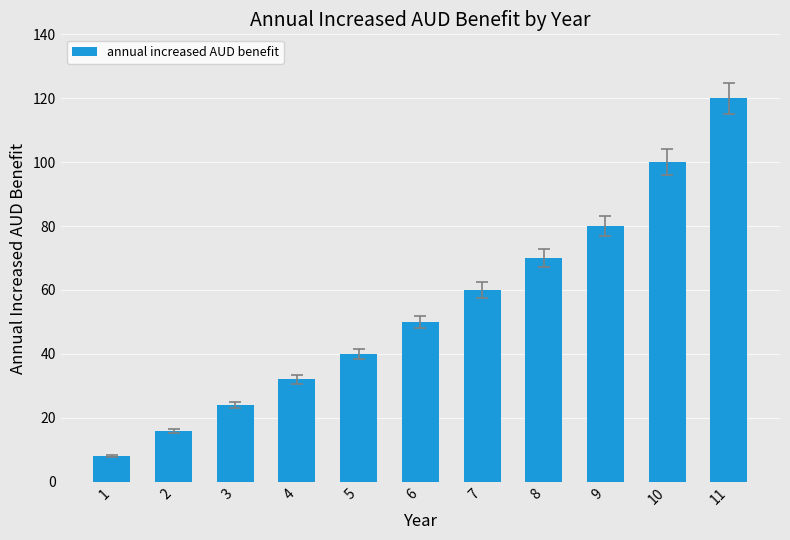

The value at 10 is 100. True or false?

True